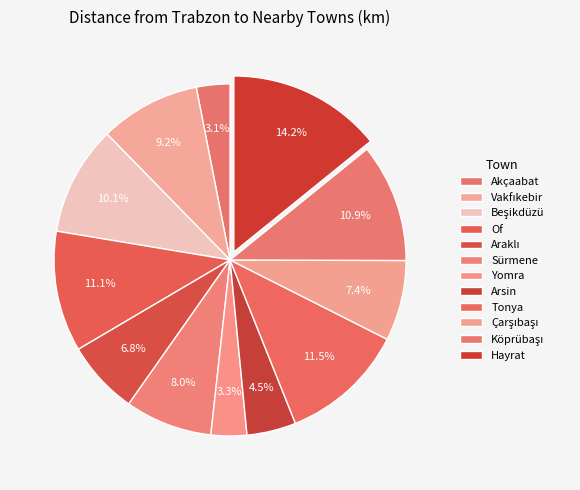

What percentage is the Köprübaşı slice, to the nearest percent?

11%